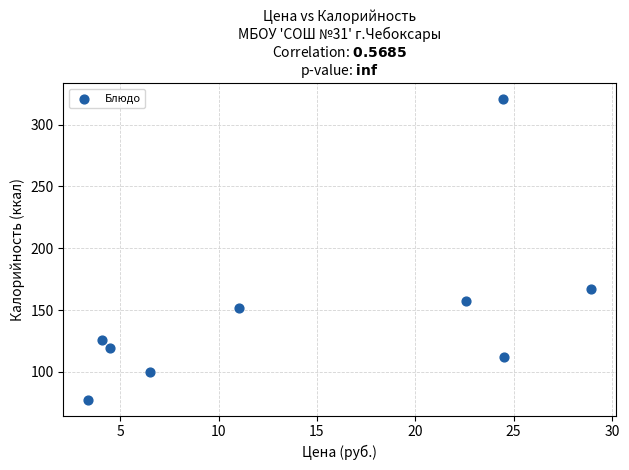

What Y value in the scatter plot is closest to 199?

167